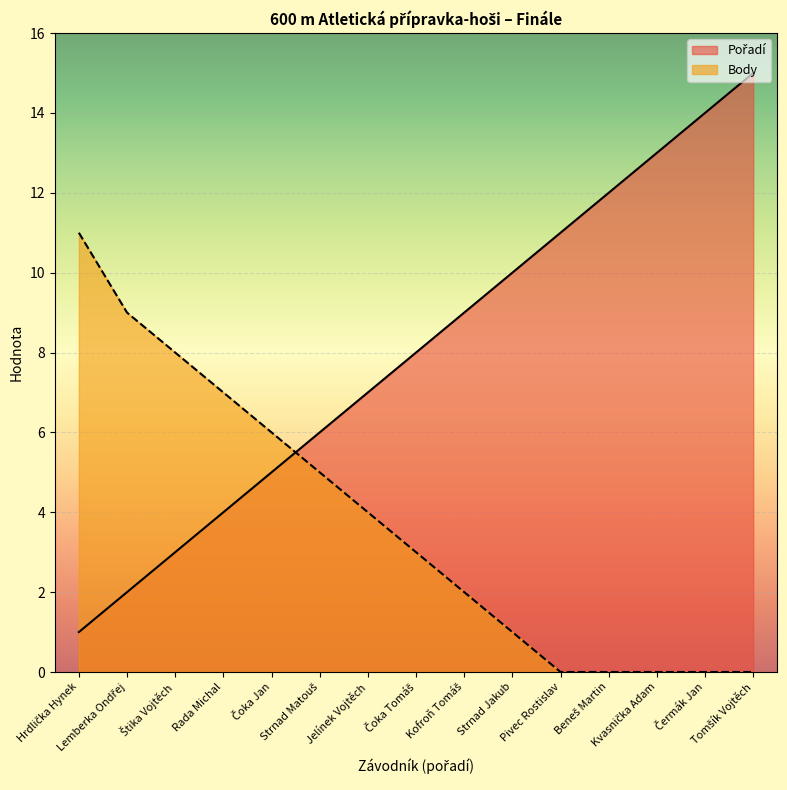

The Pořadí series shows 5 at Čoka Jan. True or false?

True